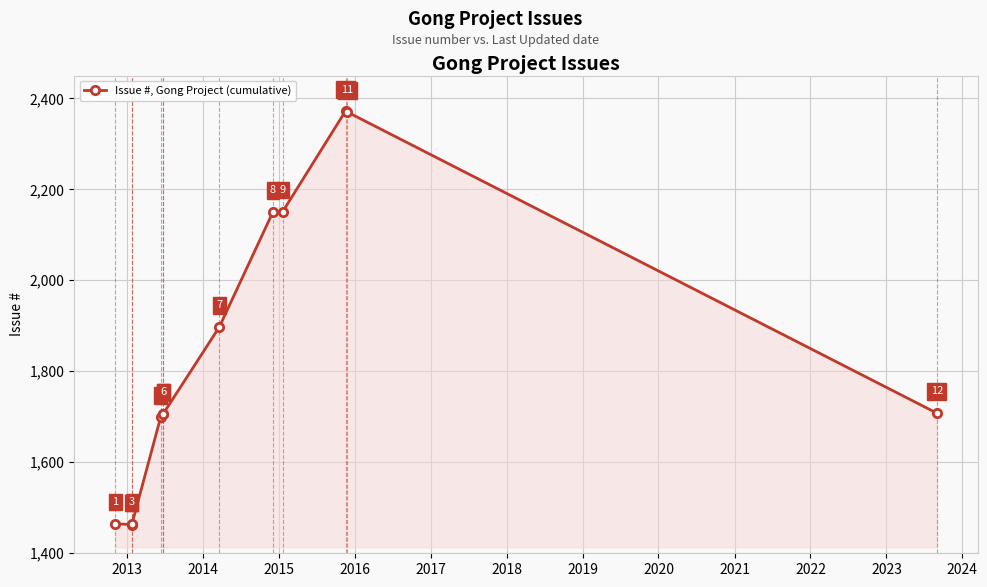

What is the difference between the maximum and minimum values?

909